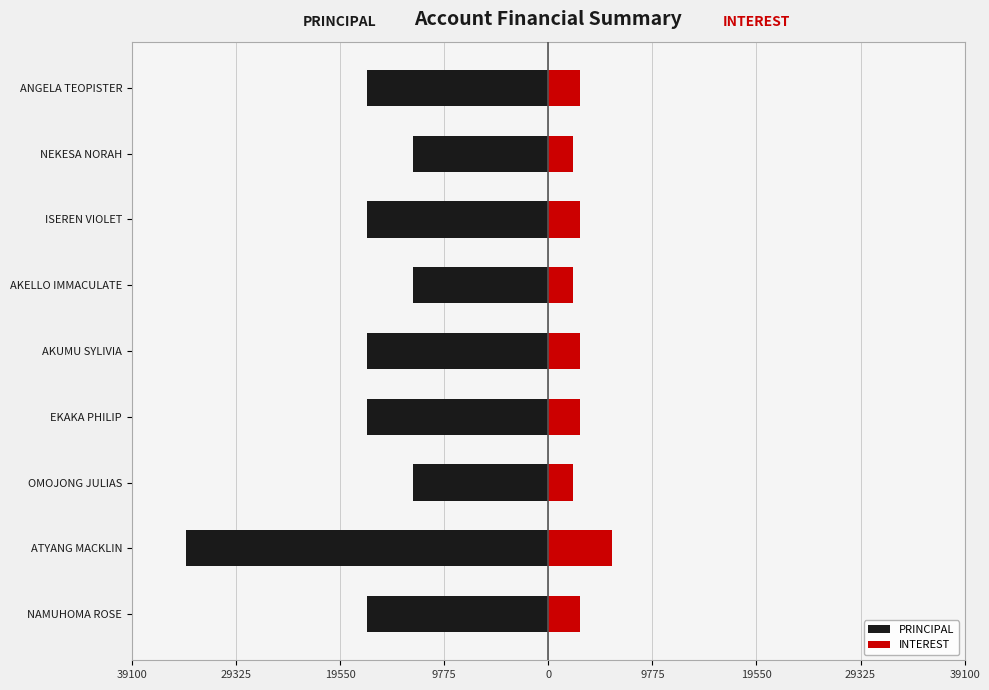

The INTEREST series shows 3000 at AKUMU SYLIVIA. True or false?

True